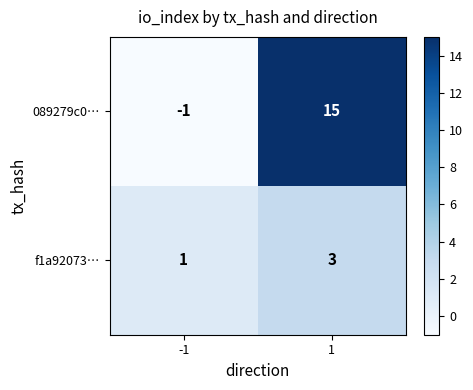

What is the highest value of the 089279c0… series?

15